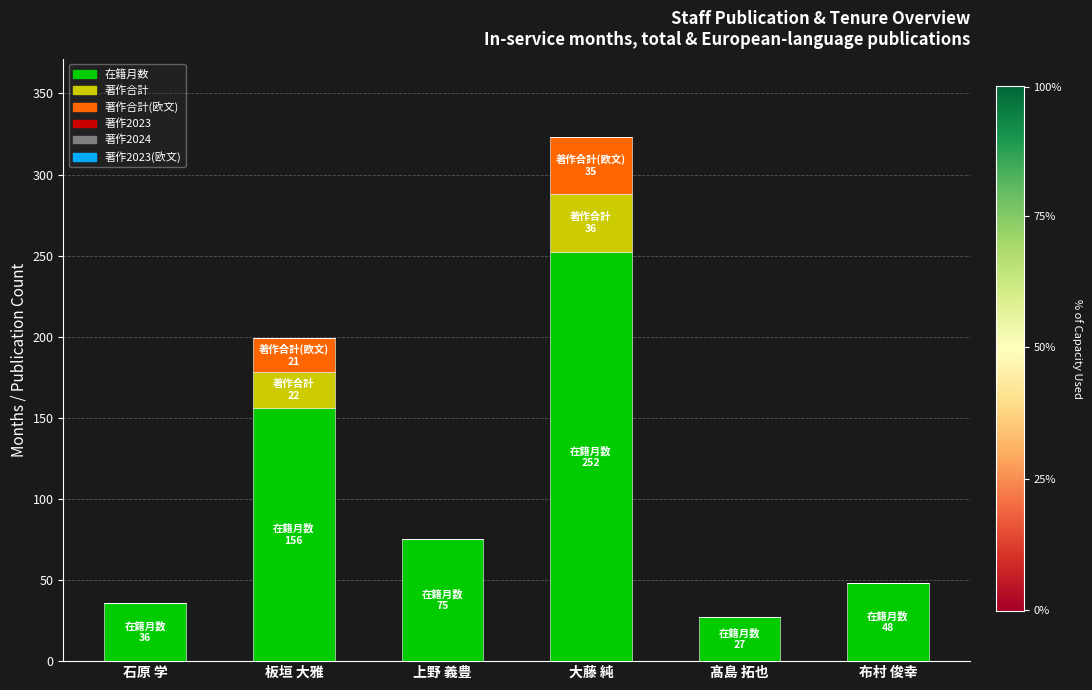

What is the maximum value for 在籍月数?

252